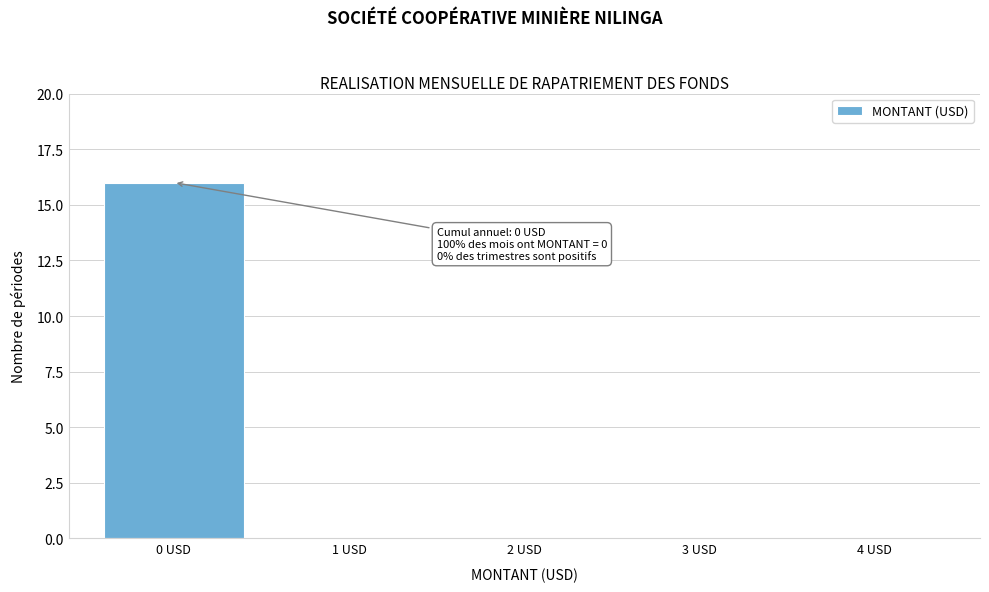

Reading left to right, transcribe all the data shown in this chart.

0 USD=16	1 USD=0	2 USD=0	3 USD=0	4 USD=0